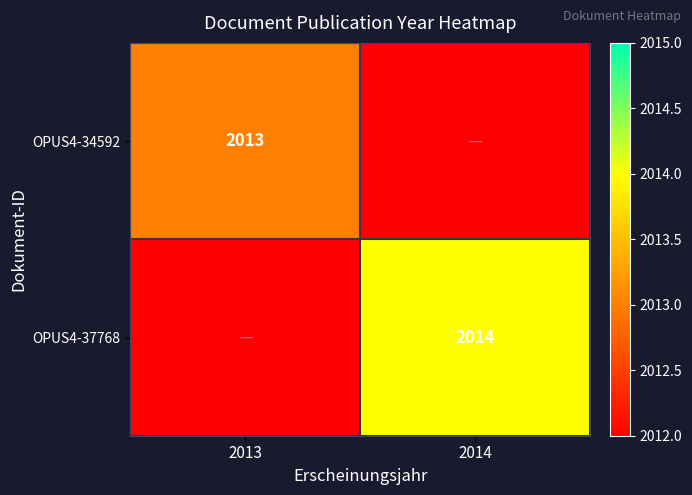

The OPUS4-37768 series shows 1049 at 2014. True or false?

False